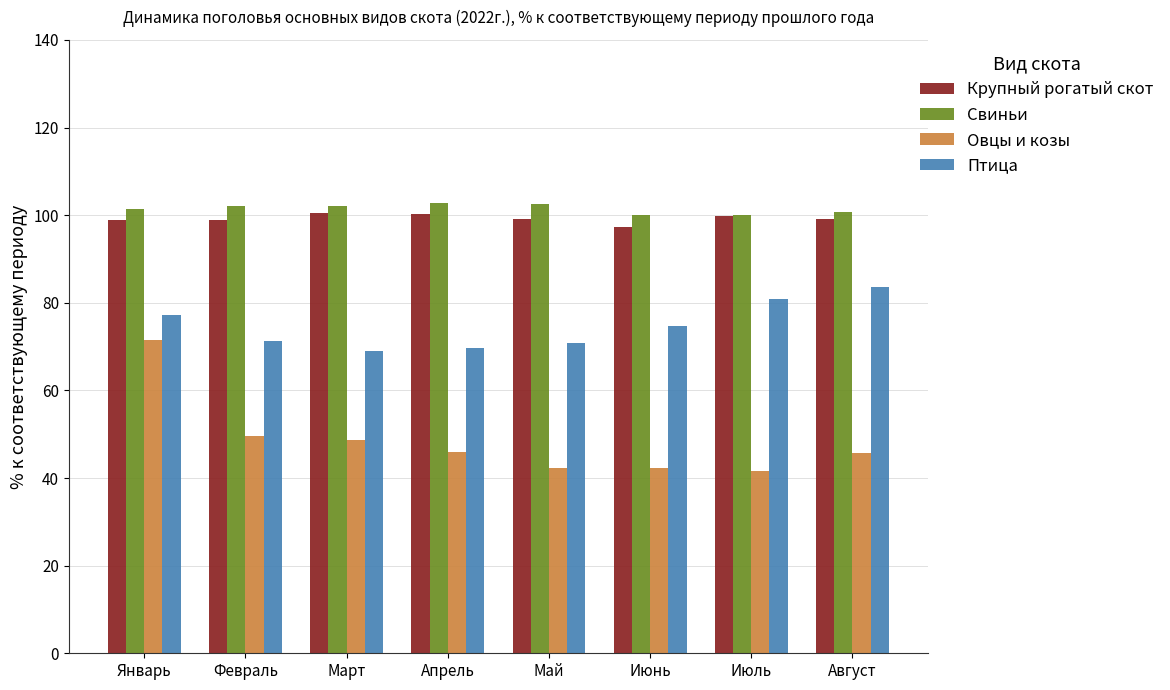

Read the Птица value at Февраль.

71.2